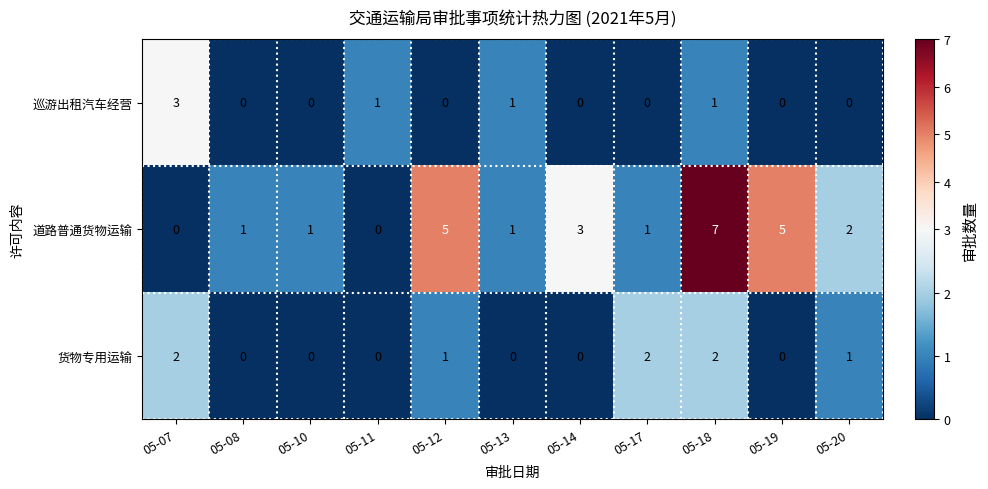

What is the difference between the highest and lowest values at 05-07?

3